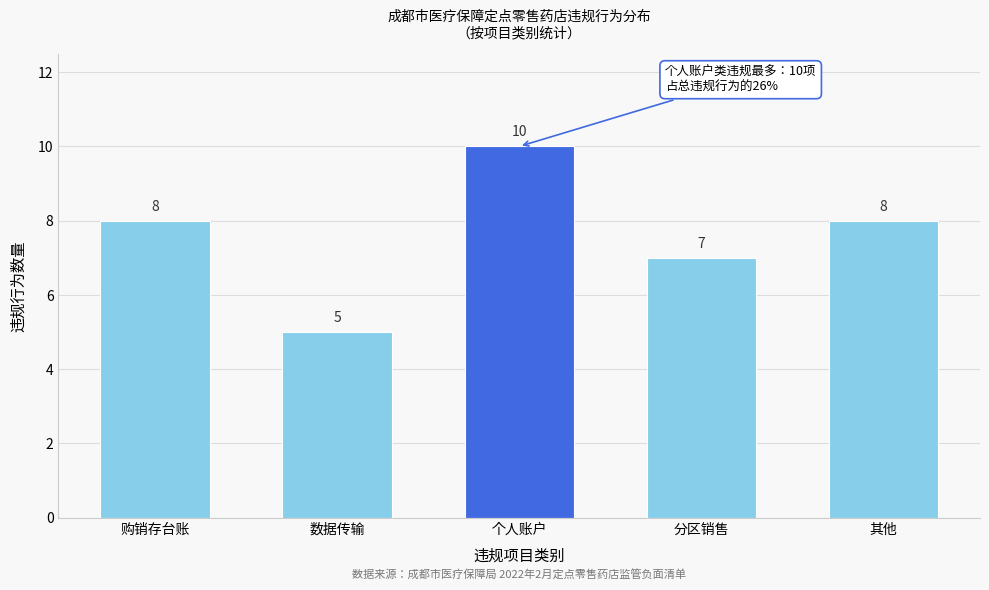

Reading left to right, what are all the values shown in this chart?

购销存台账=8	数据传输=5	个人账户=10	分区销售=7	其他=8